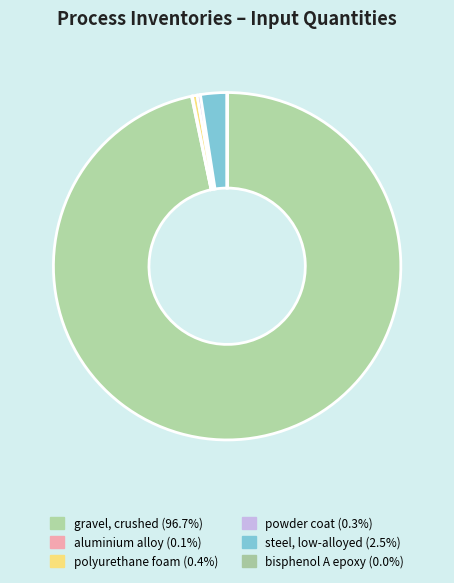

Does gravel, crushed represent more than half of the total?

Yes